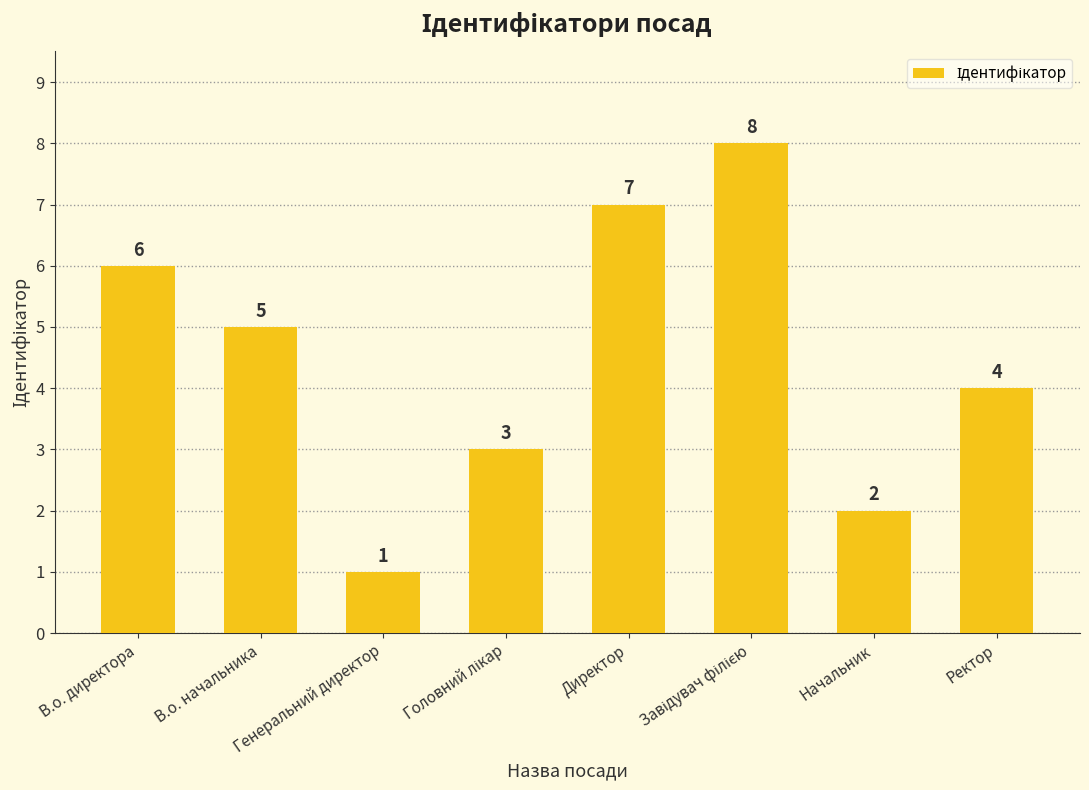

What is the sum of all values?

36